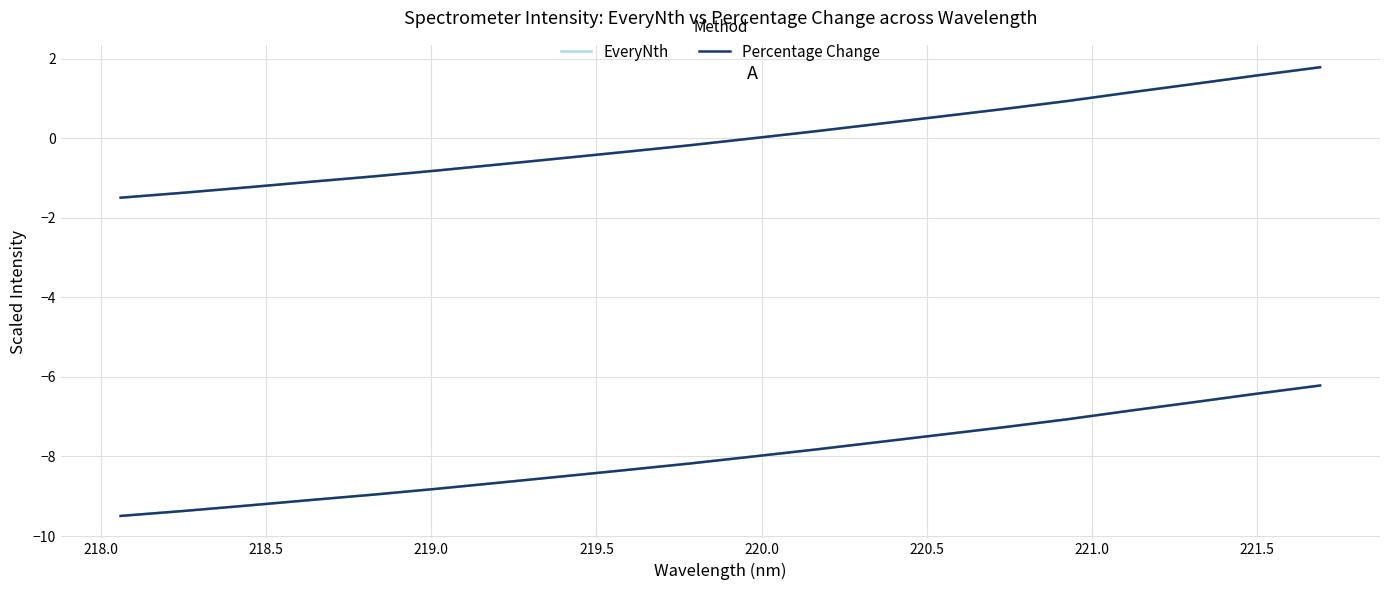

What is the label of the 15th point from the right?

220.0